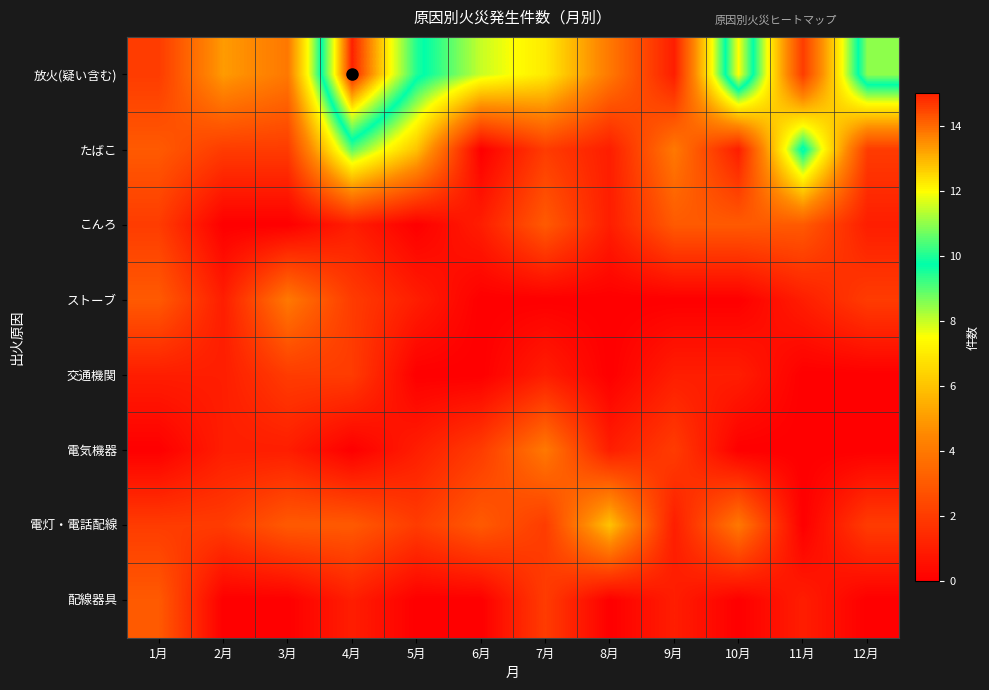

Which series has the largest range (max minus min)?

放火(疑い含む)